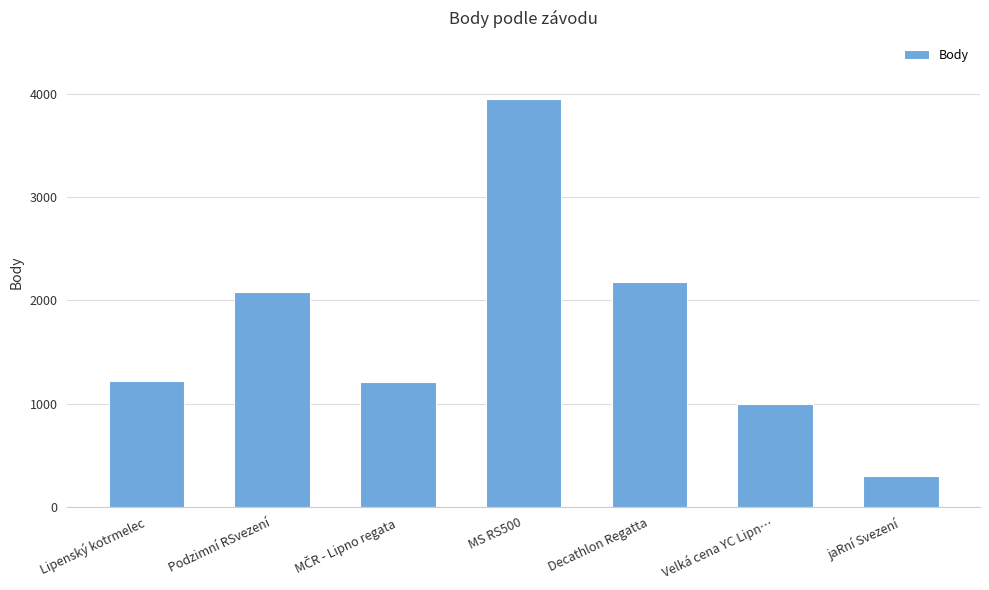

Which category has the highest value across all series?

MS RS500